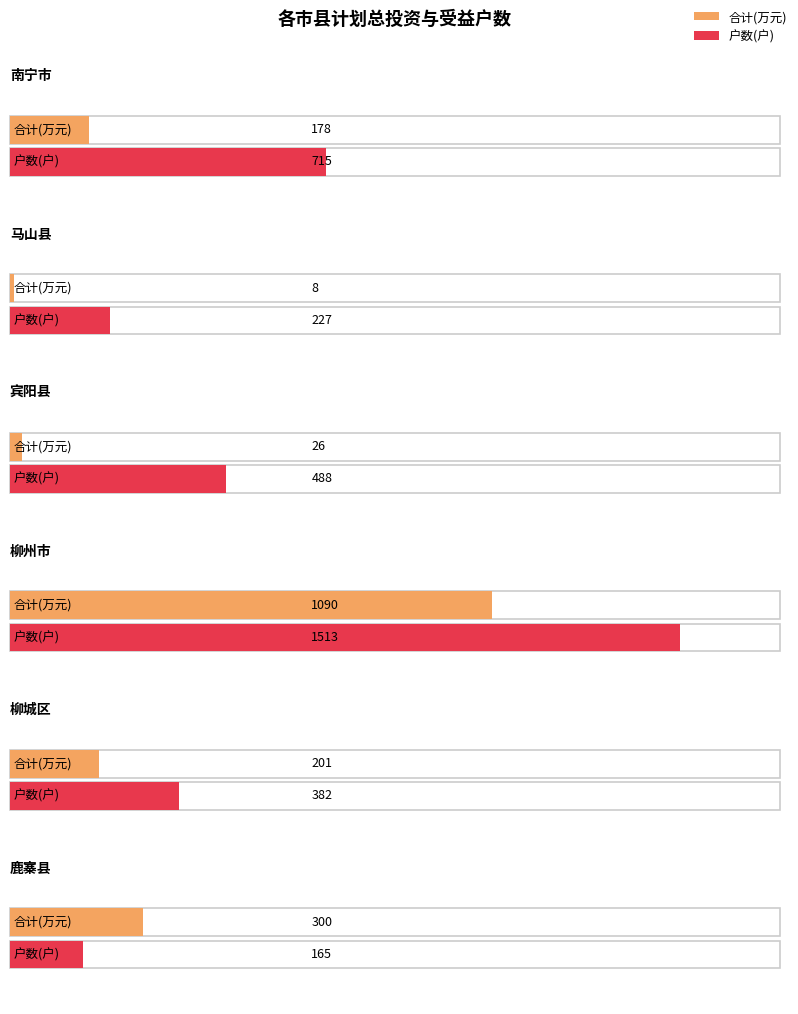

Count the number of categories in the chart.

6